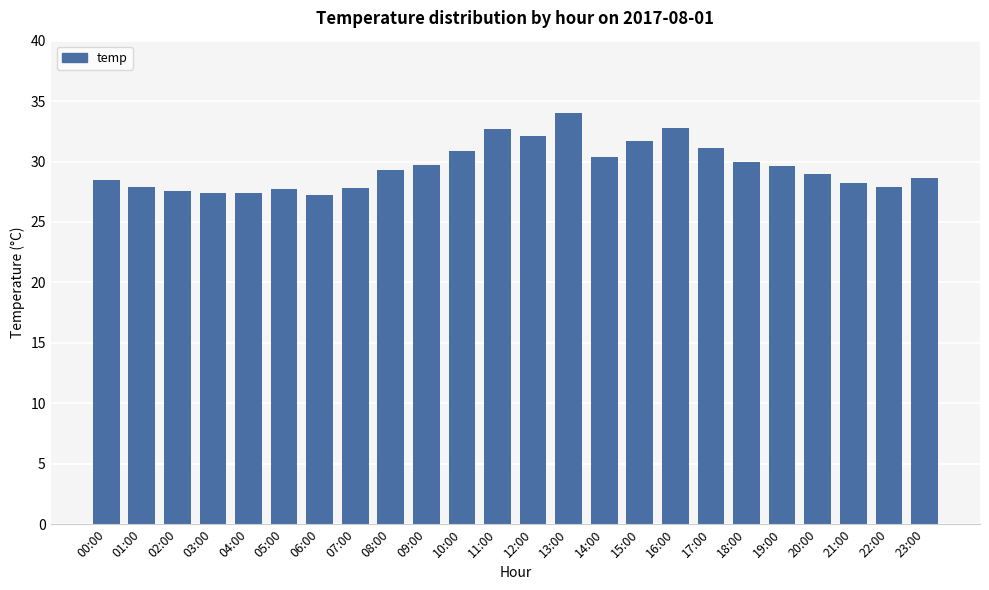

Is it true that the value at 23:00 is 28.6?

True